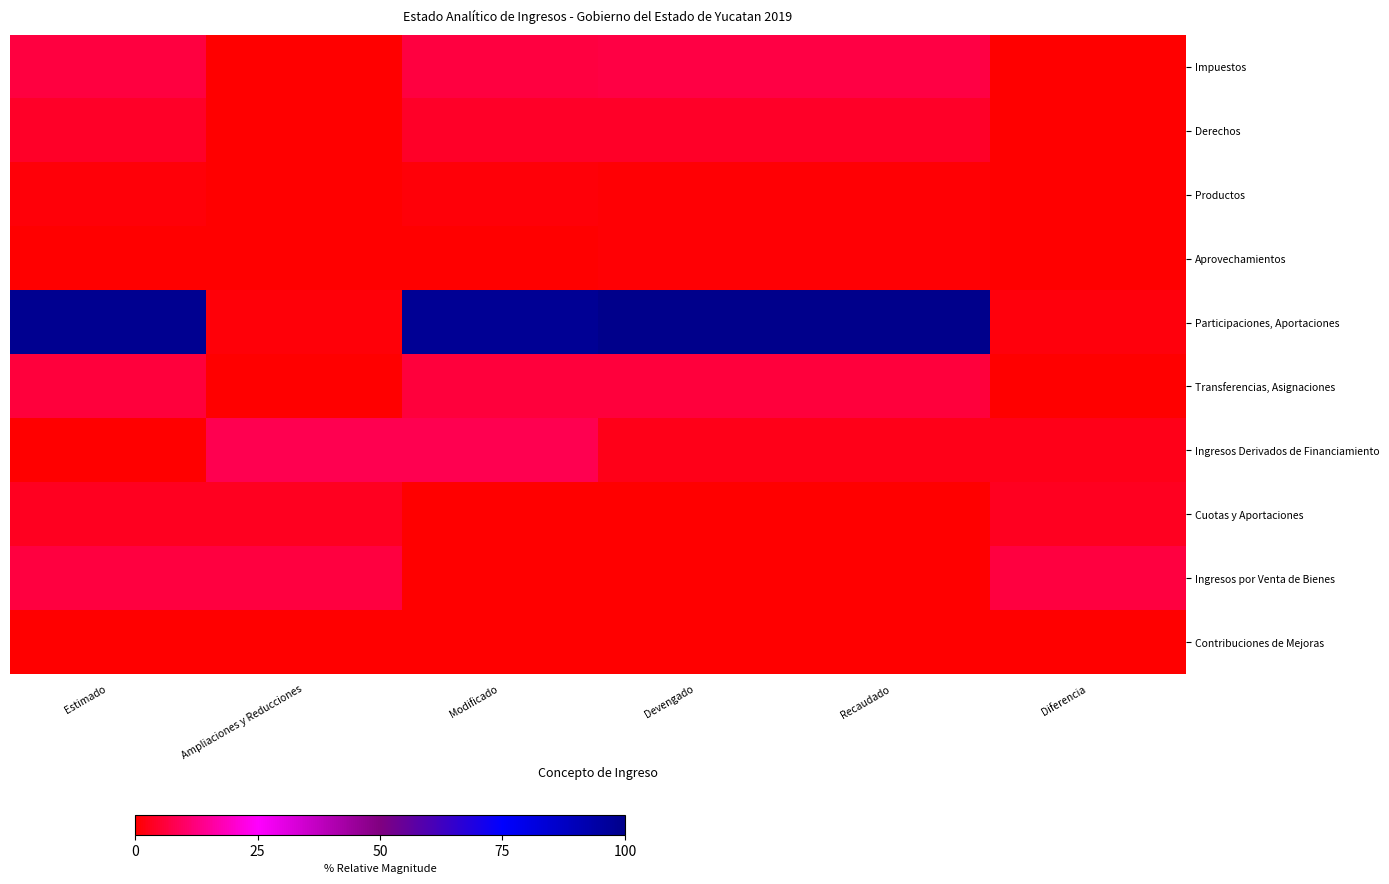

Which series has the largest range (max minus min)?

Participaciones, Aportaciones